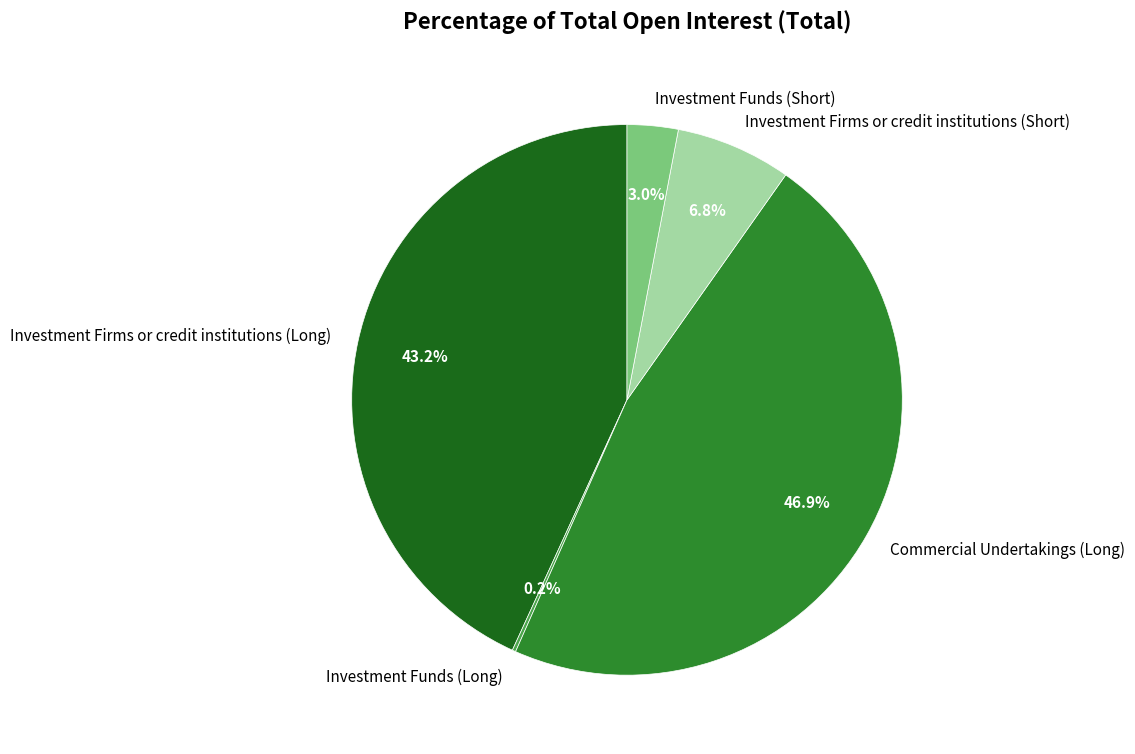

To the nearest percent, what portion does Investment Funds (Short) represent?

3%